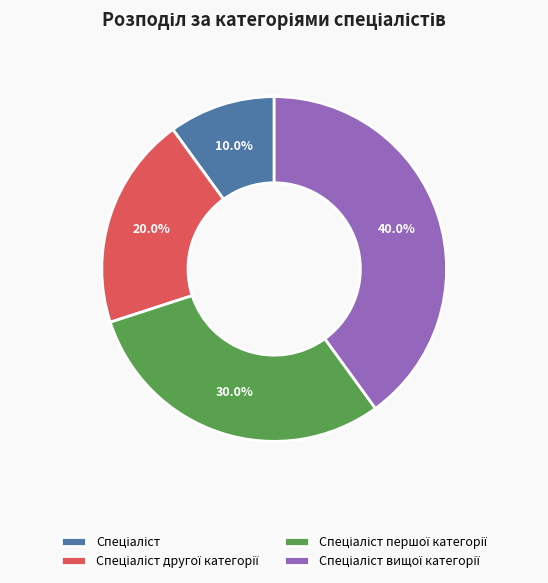

Is there any slice that represents more than half of the pie?

No